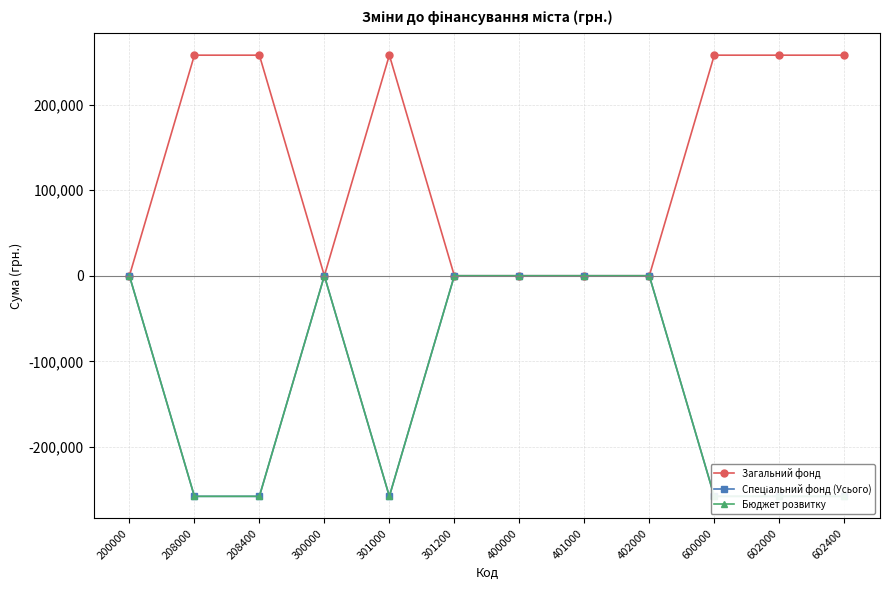

What is the minimum value shown in the chart?

-257728